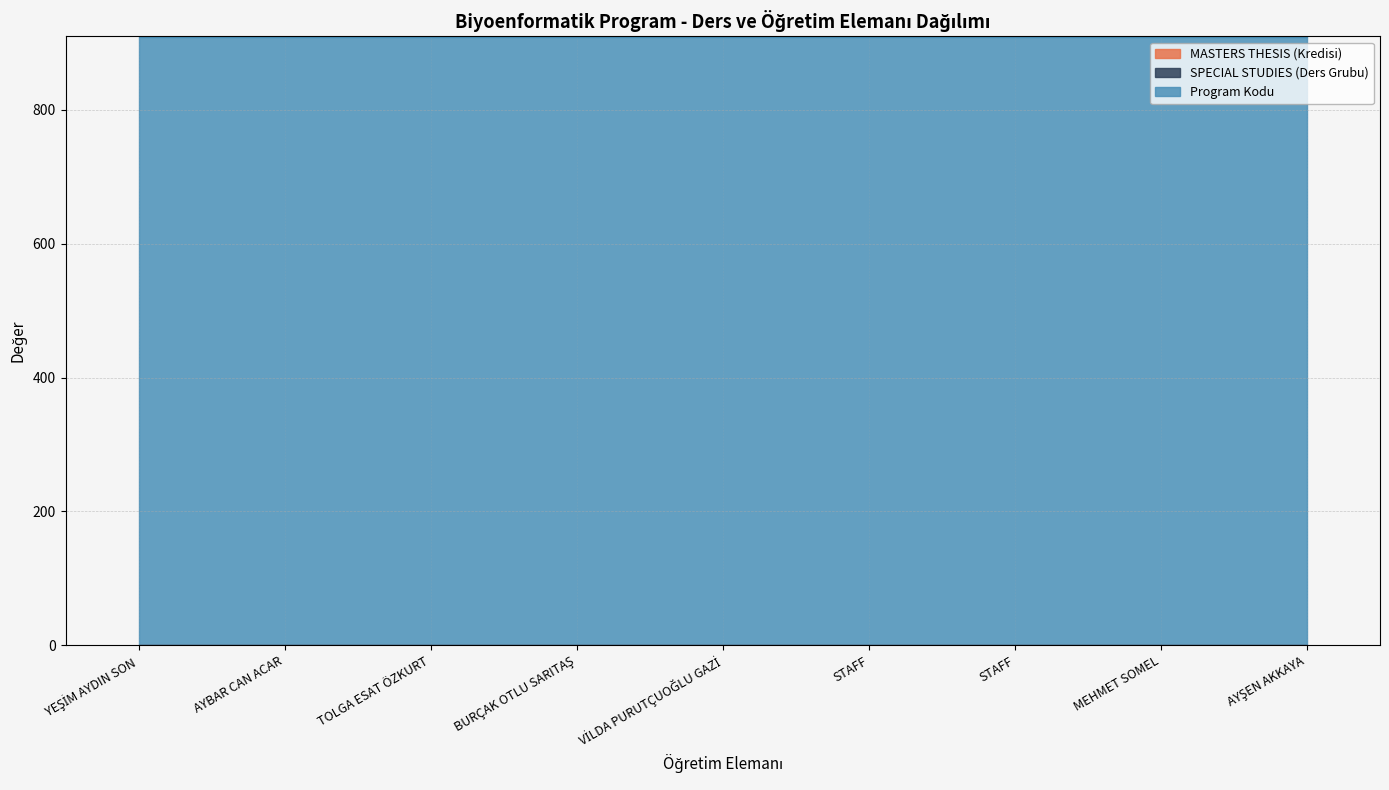

Between AYBAR CAN ACAR and VİLDA PURUTÇUOĞLU GAZİ, which is larger?

AYBAR CAN ACAR